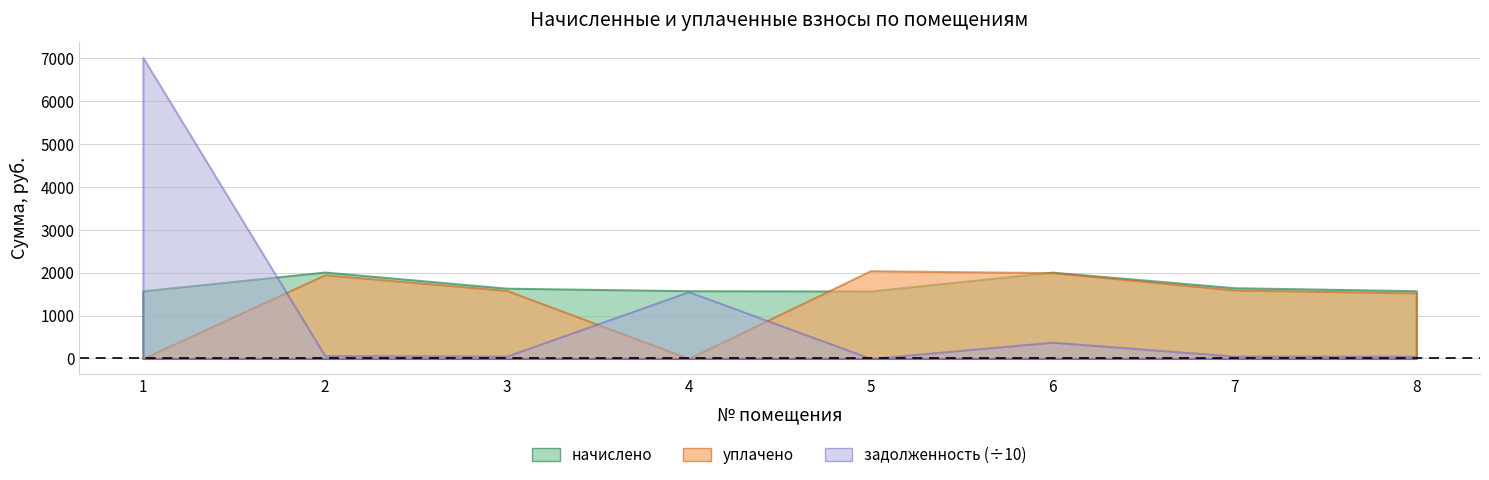

After their last crossing, which series has the higher values: уплачено or задолженность?

уплачено